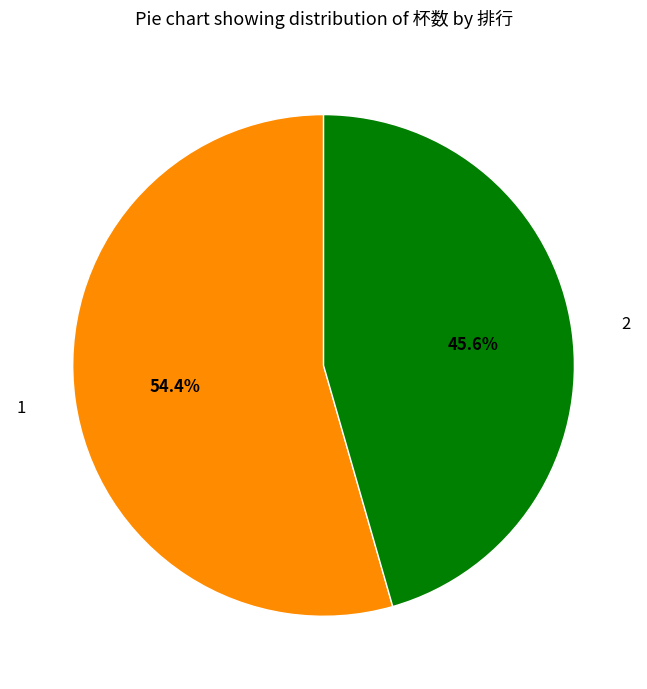

Count the number of slices in the pie.

2